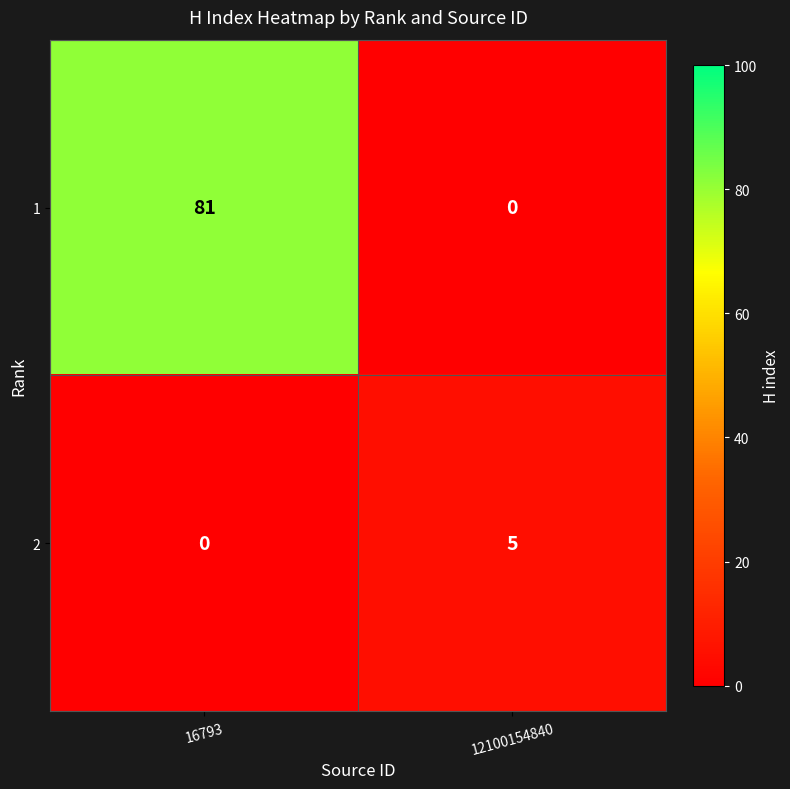

At how many categories does at least one series exceed 19?

1